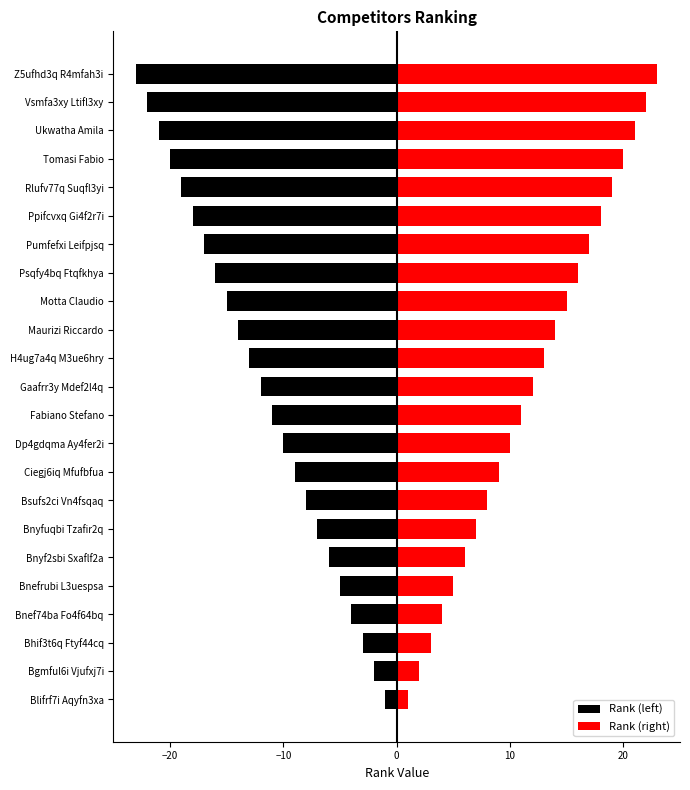

List the series in order of their overall mean, highest first.

Rank (right), Rank (left)